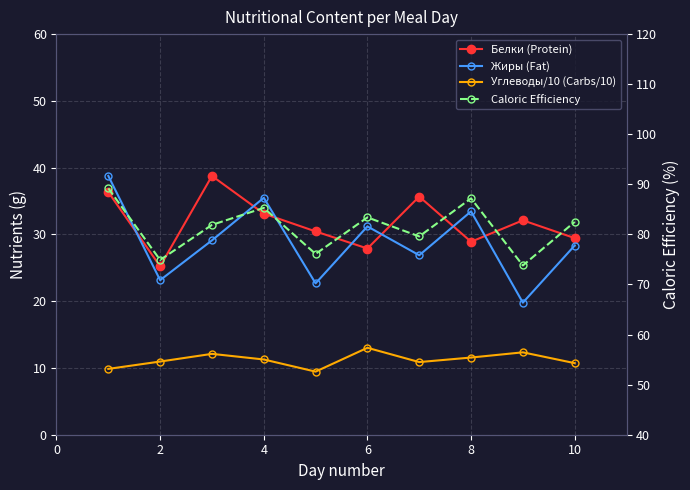

True or false: Белки (Protein) and Углеводы/10 (Carbs/10) intersect in this chart.

False